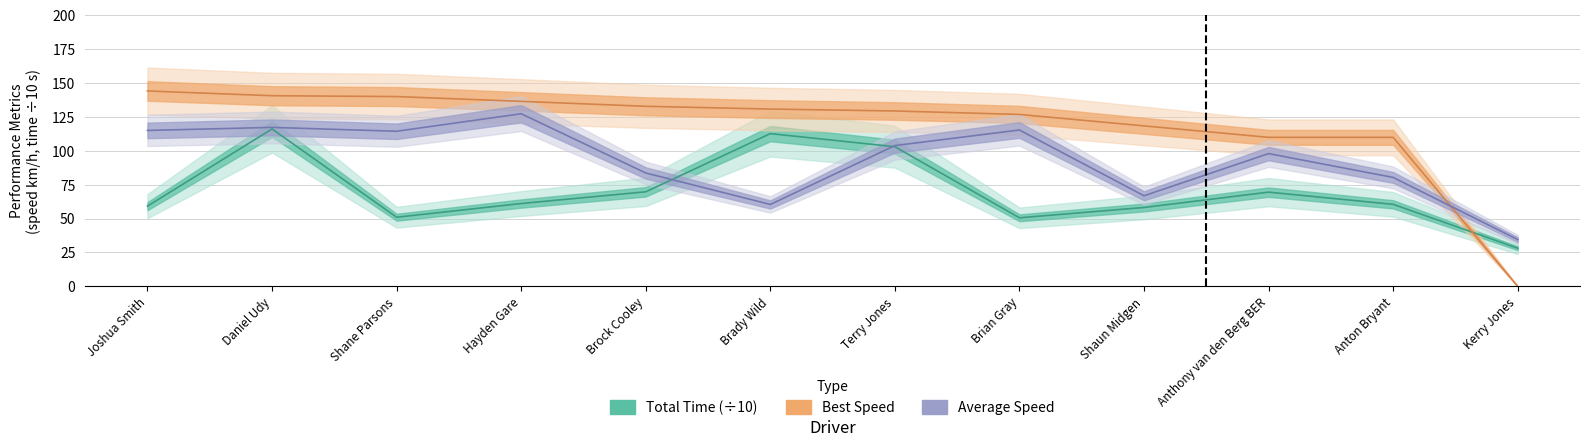

What is the average value of the Average Speed series?

93.1